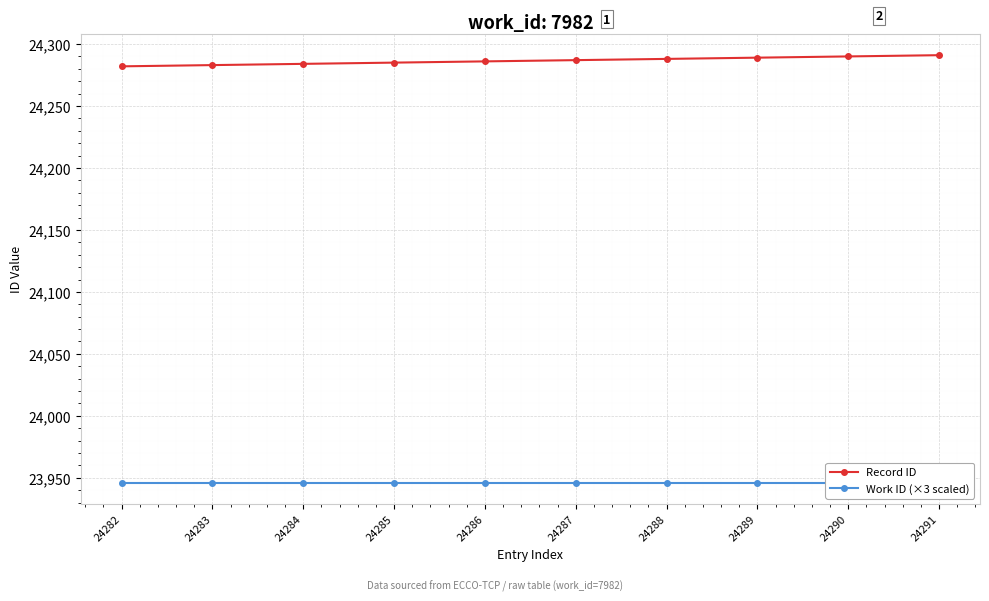

Where is Work ID (×3 scaled) nearest to the value 23946?

24282